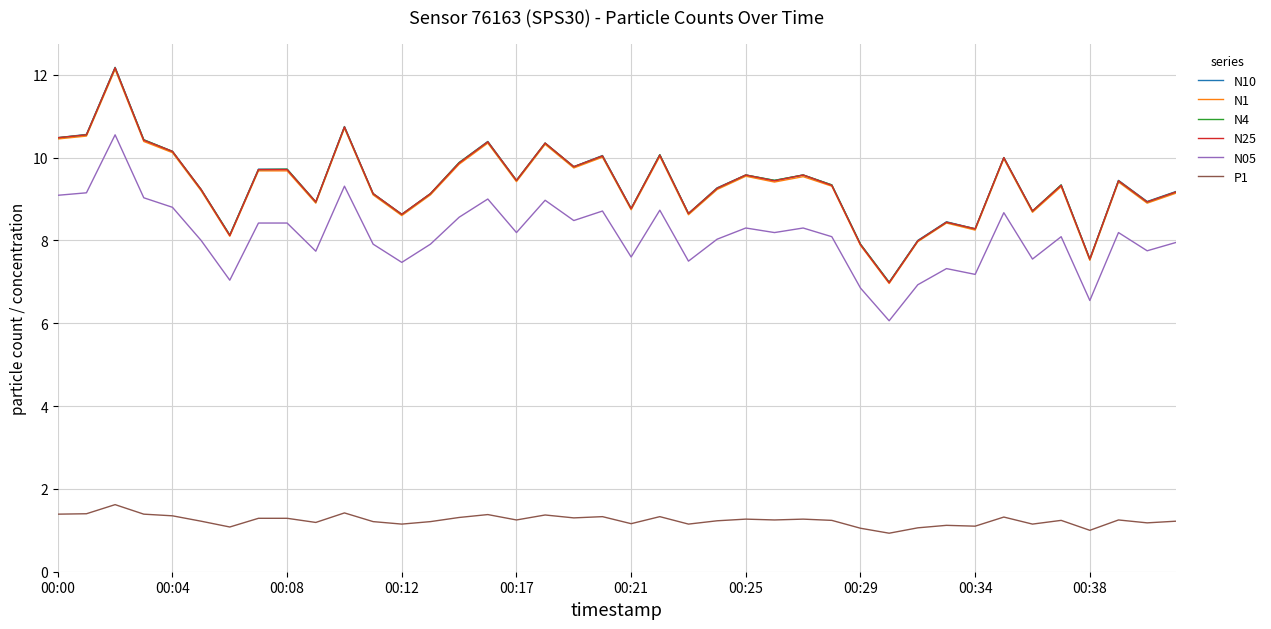

What is the difference between the maximum and second lowest values in the P1 series?

0.6